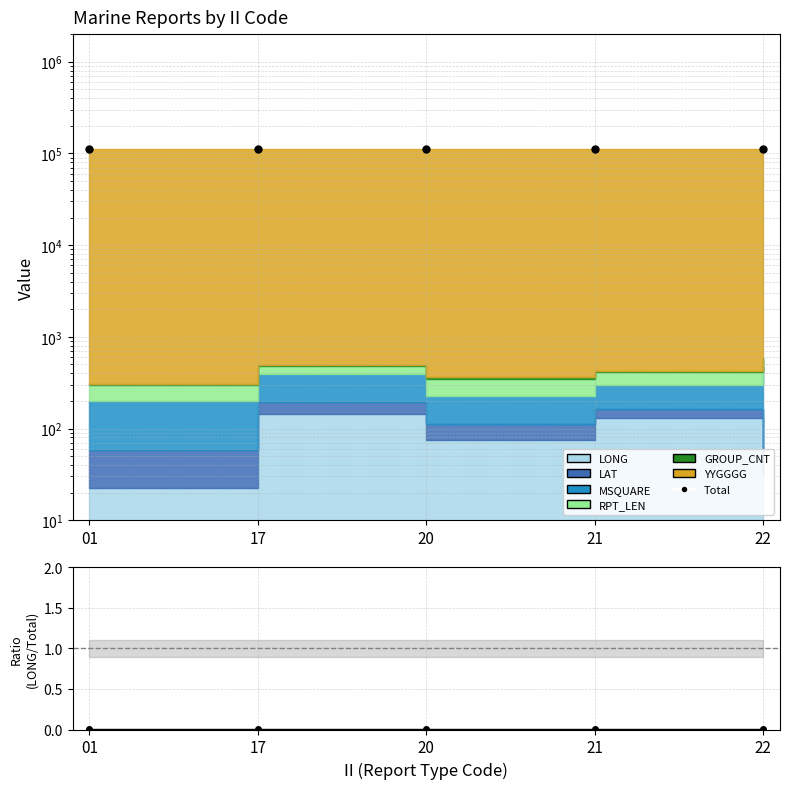

Reading left to right, transcribe all the data shown in this chart.

Total: 01=111009.3	17=110992.2	20=111162.2	21=111226.7	22=111387.8
LONG/Total: 01=0.0	17=0.0	20=0.0	21=0.0	22=0.0